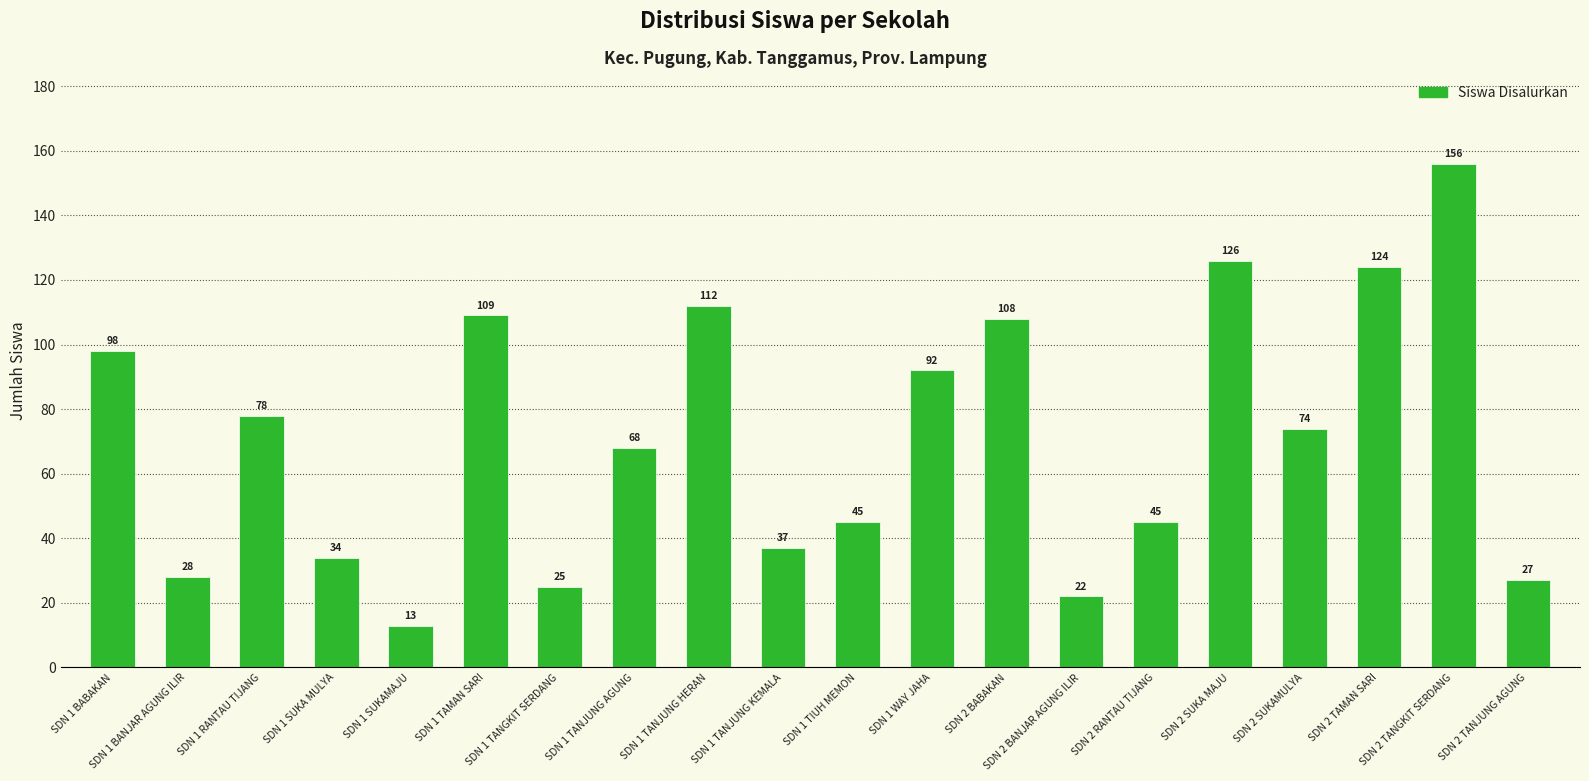

What position from the right is SDN 1 BANJAR AGUNG ILIR?

19